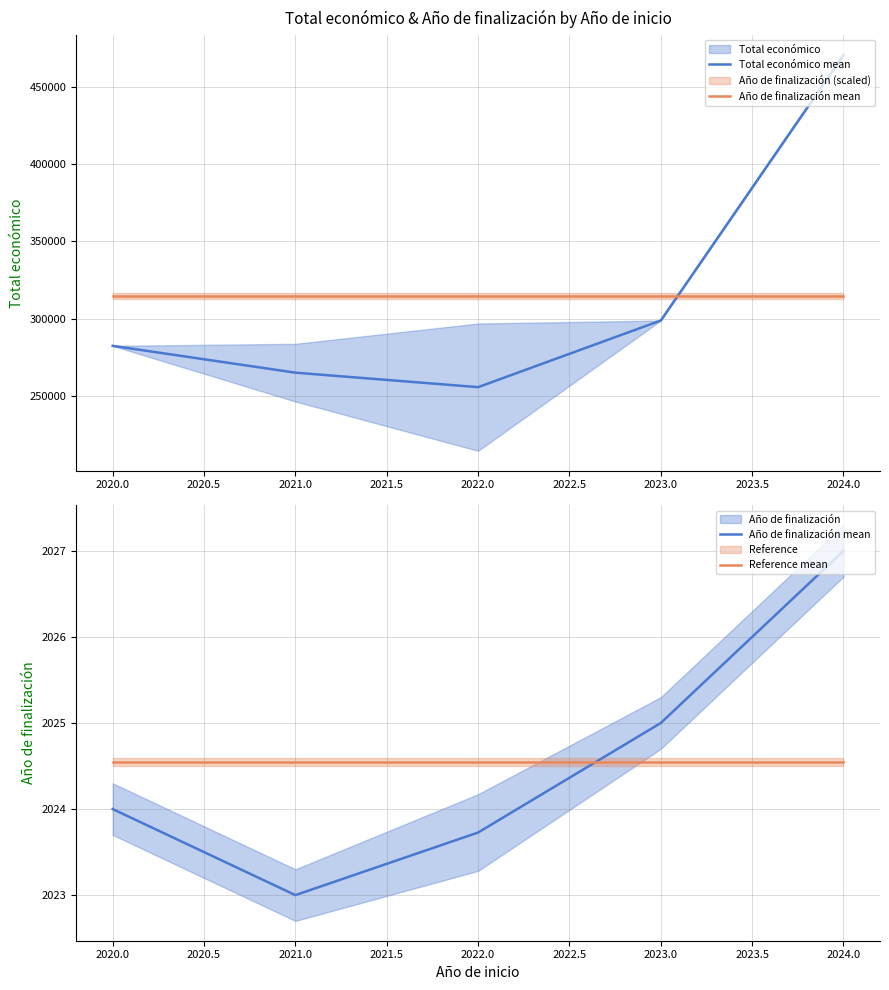

How many values in the Año de finalización mean series are below 2024?

2